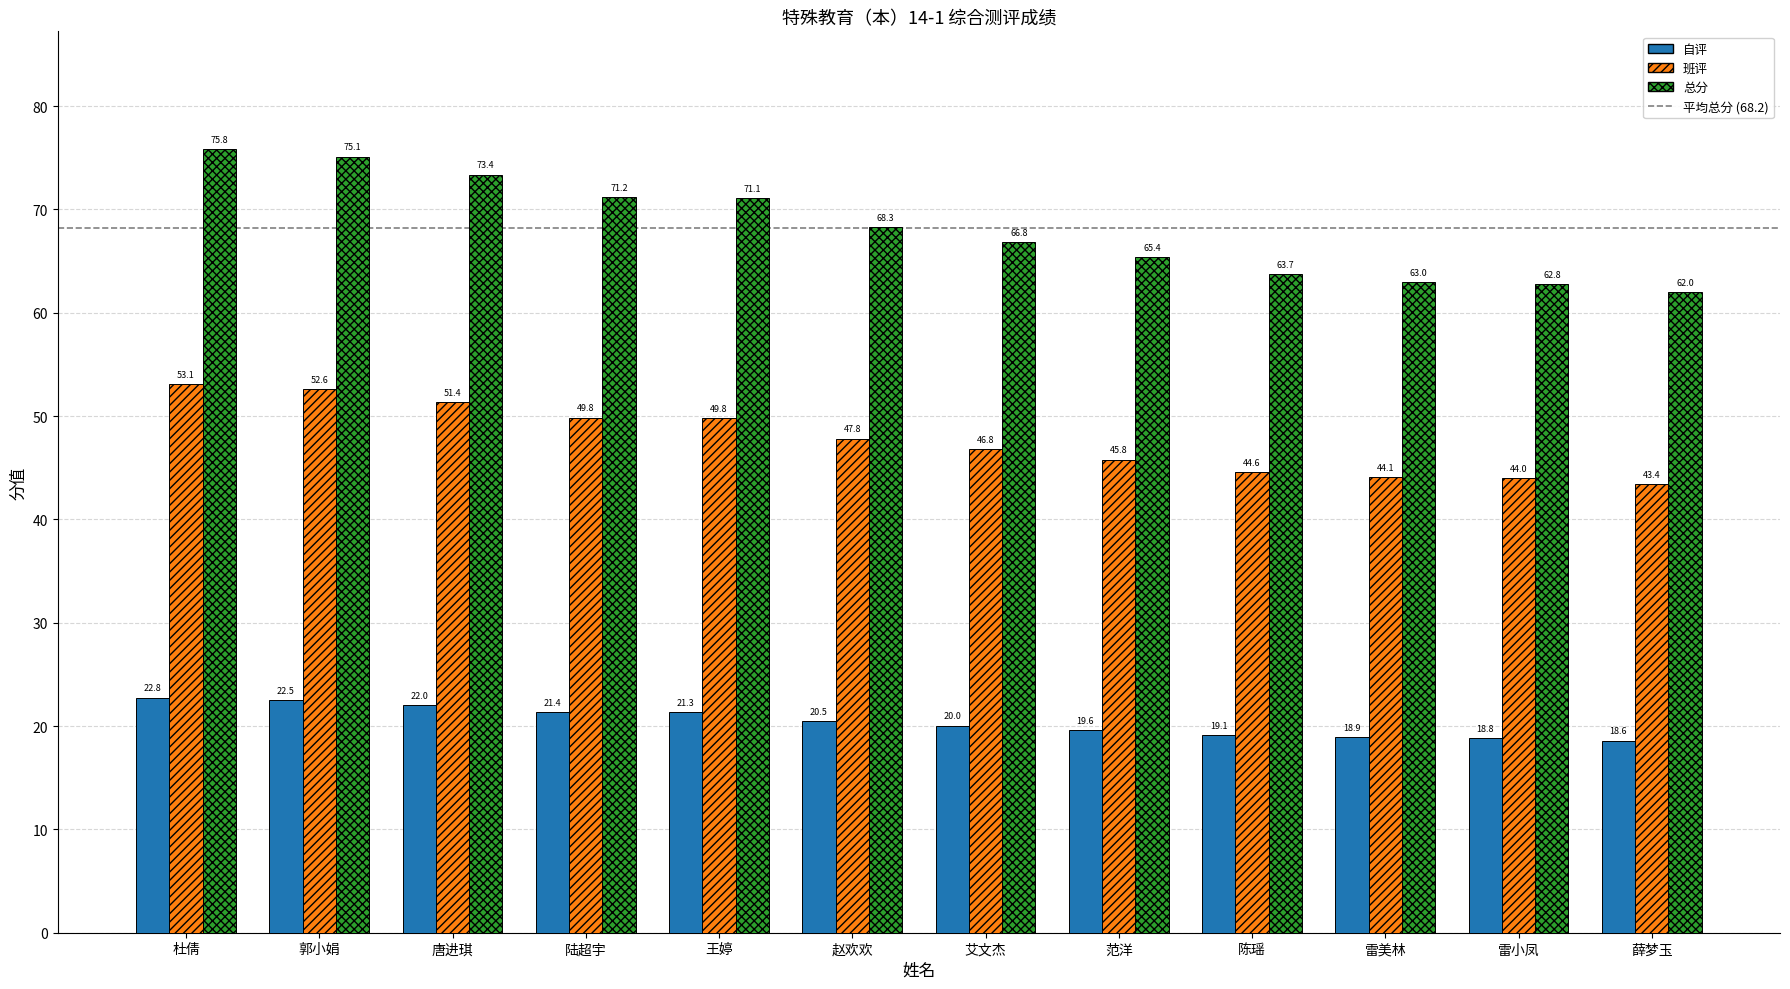

Which category has the highest value in the 班评 series?

杜倩